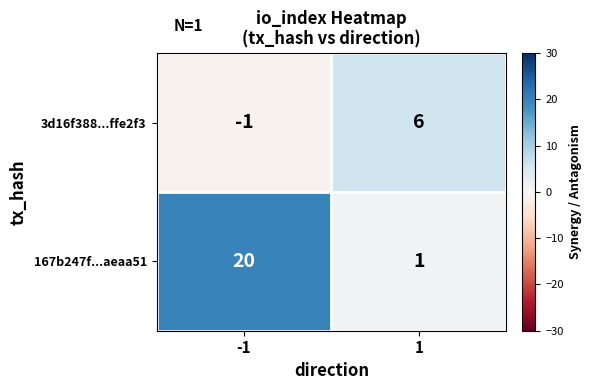

Reading right to left, list all the values displayed in this chart.

3d16f388...ffe2f3: 6	-1
167b247f...aeaa51: 1	20